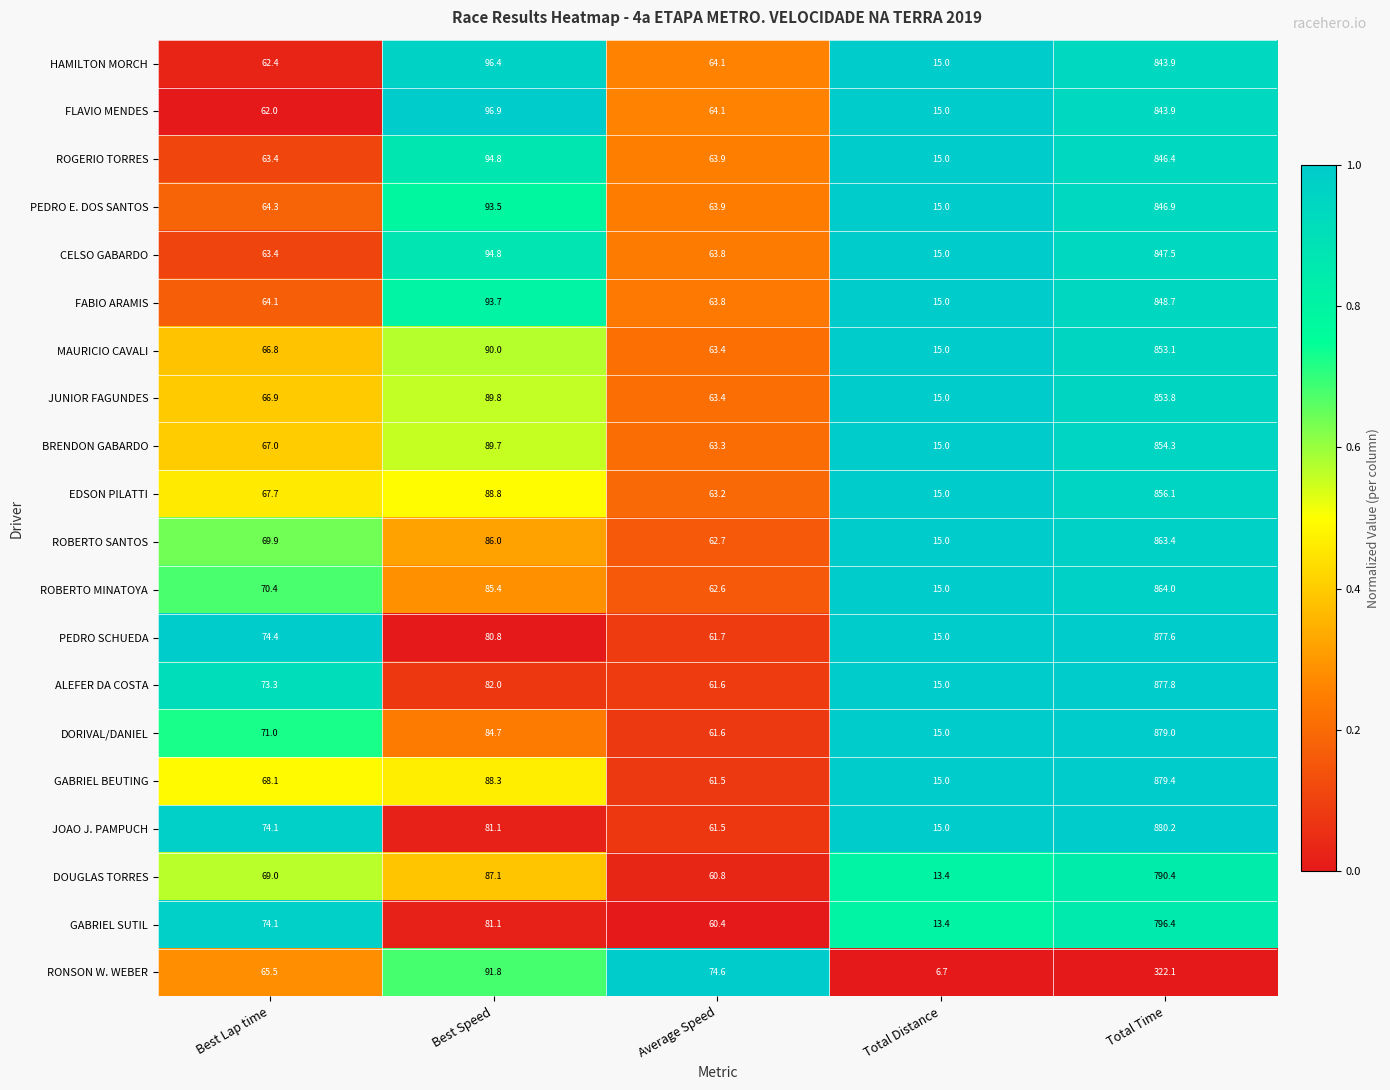

Which series has the largest total across all categories?

GABRIEL BEUTING